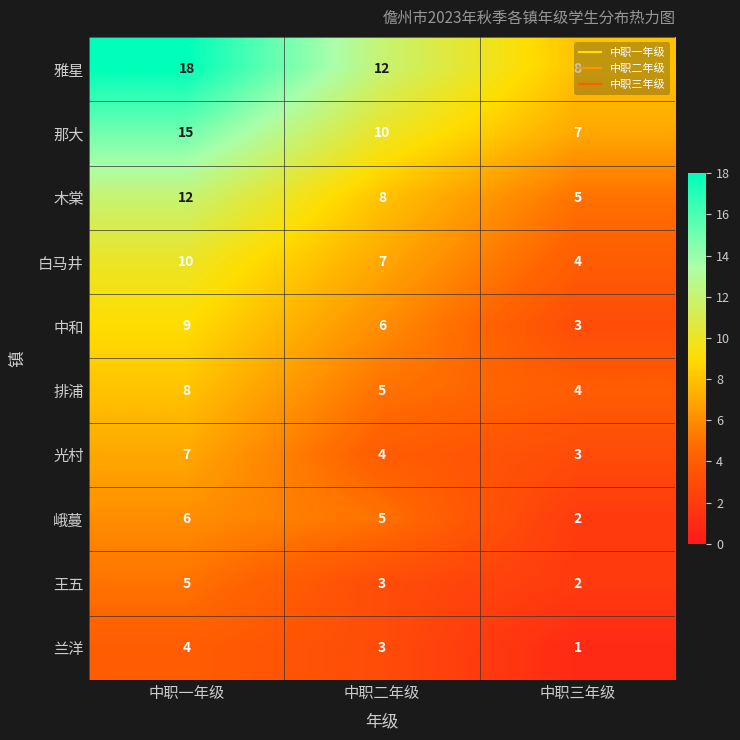

Where does the 木棠 series first go above 8?

中职一年级